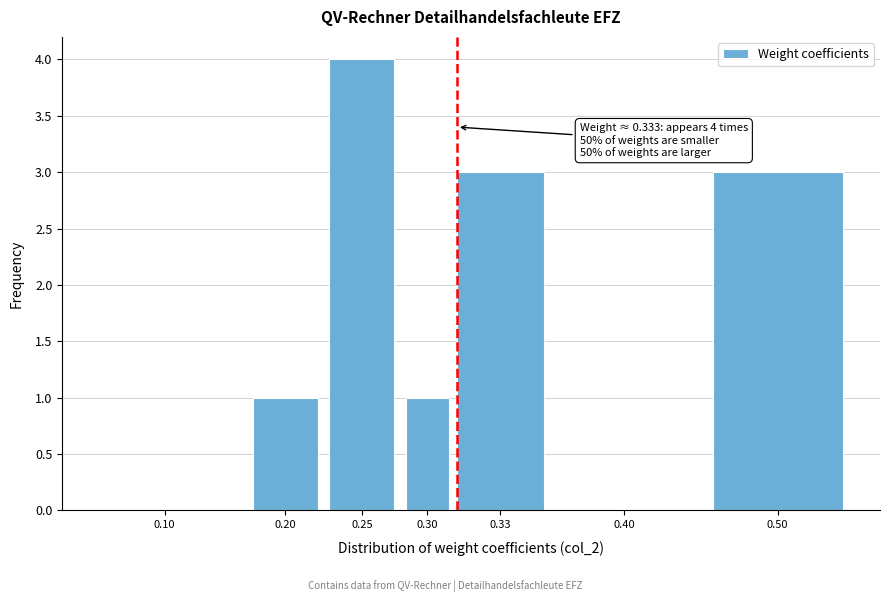

Reading left to right, list all the values displayed in this chart.

0.10=0	0.20=1	0.25=4	0.30=1	0.33=3	0.40=0	0.50=3